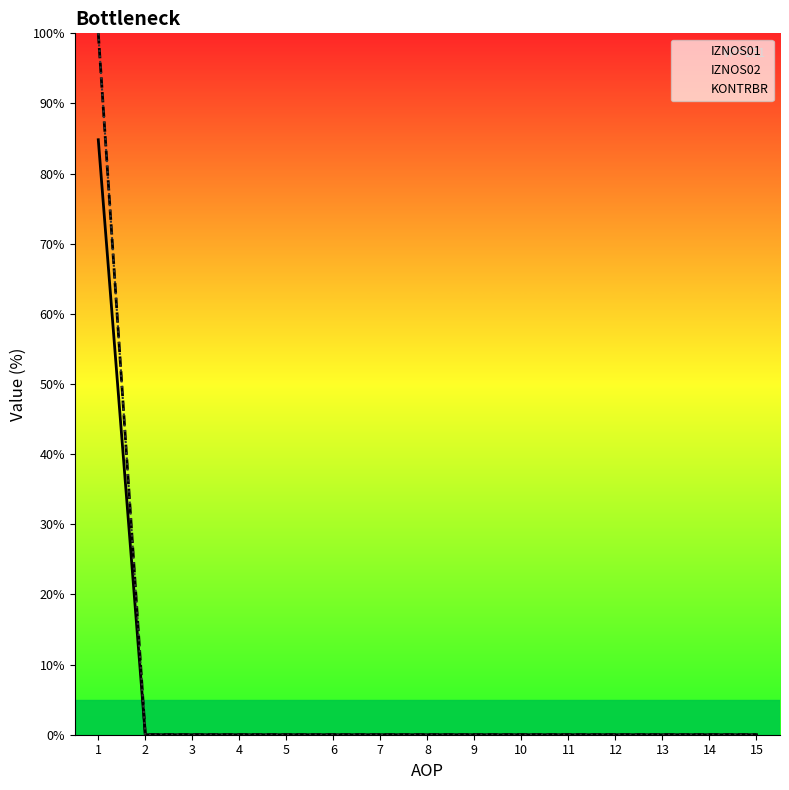

True or false: IZNOS02 and IZNOS01 intersect in this chart.

False